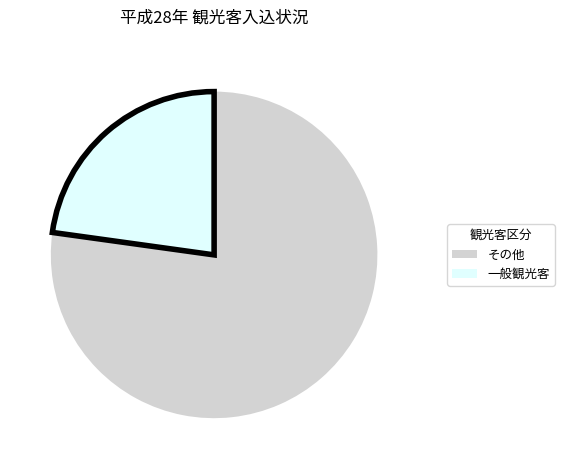

Is there a majority slice in this chart?

Yes